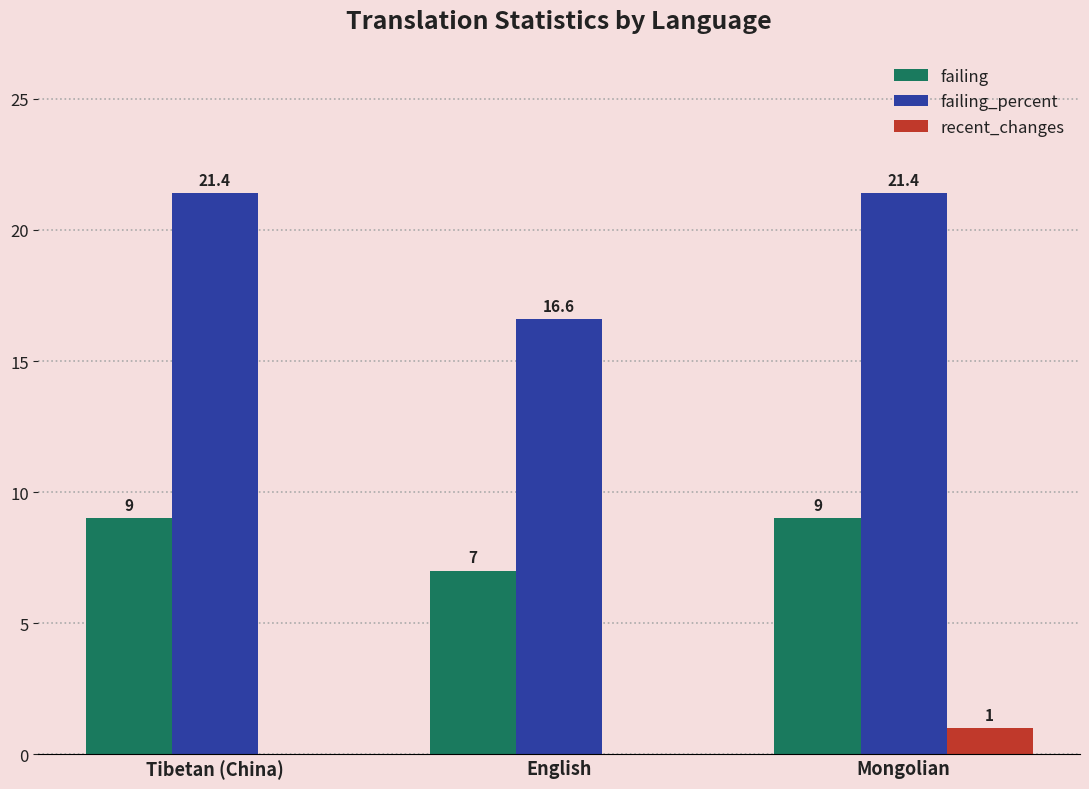

What is the sum of all recent_changes values?

1.0